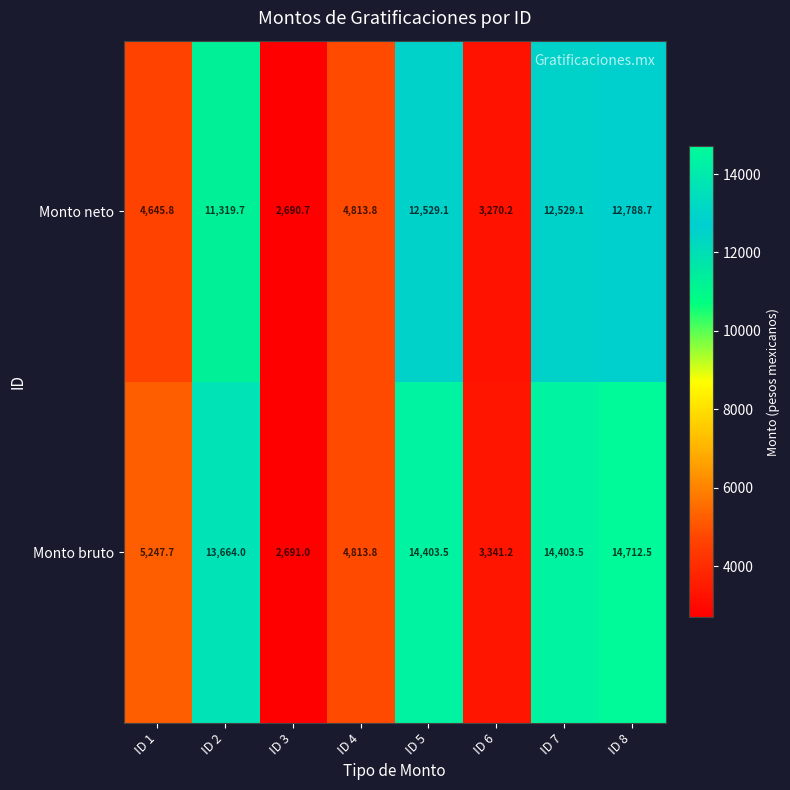

What is the difference between the highest and lowest values at ID 6?

71.0